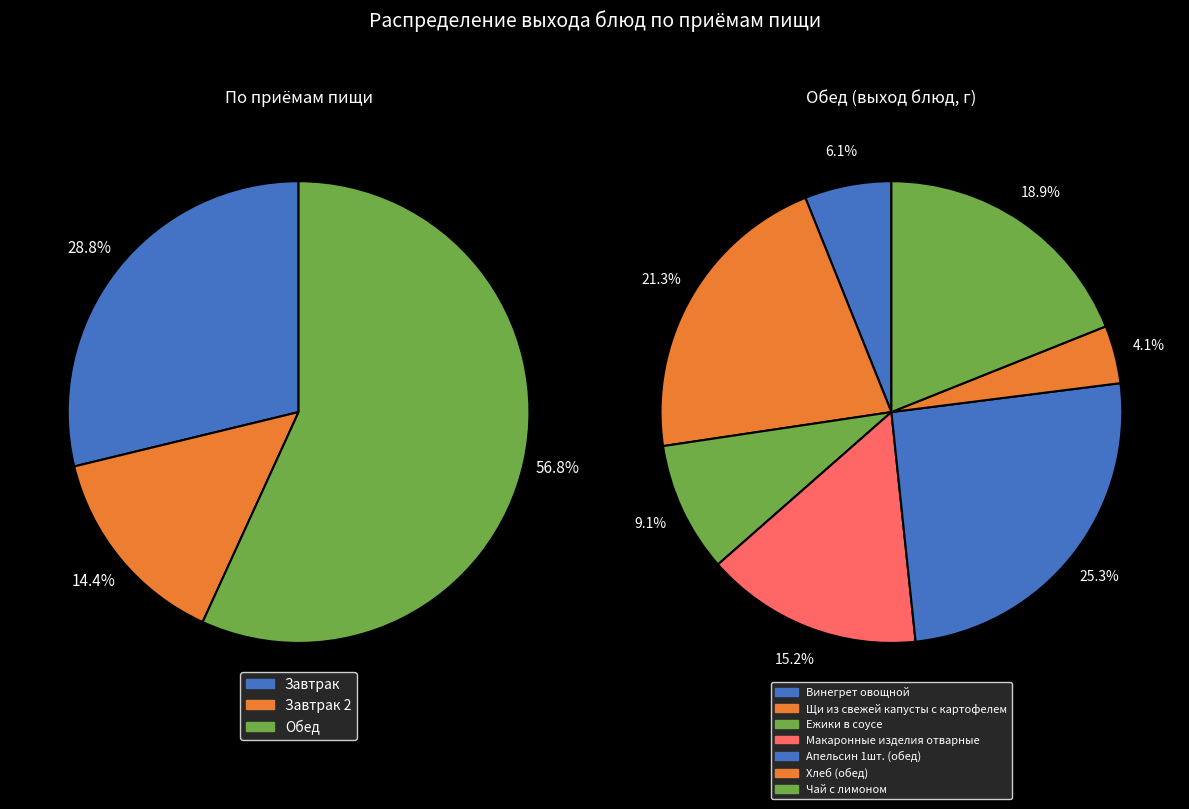

What is the change in value from Хлеб (обед) to Чай с лимоном?

+147